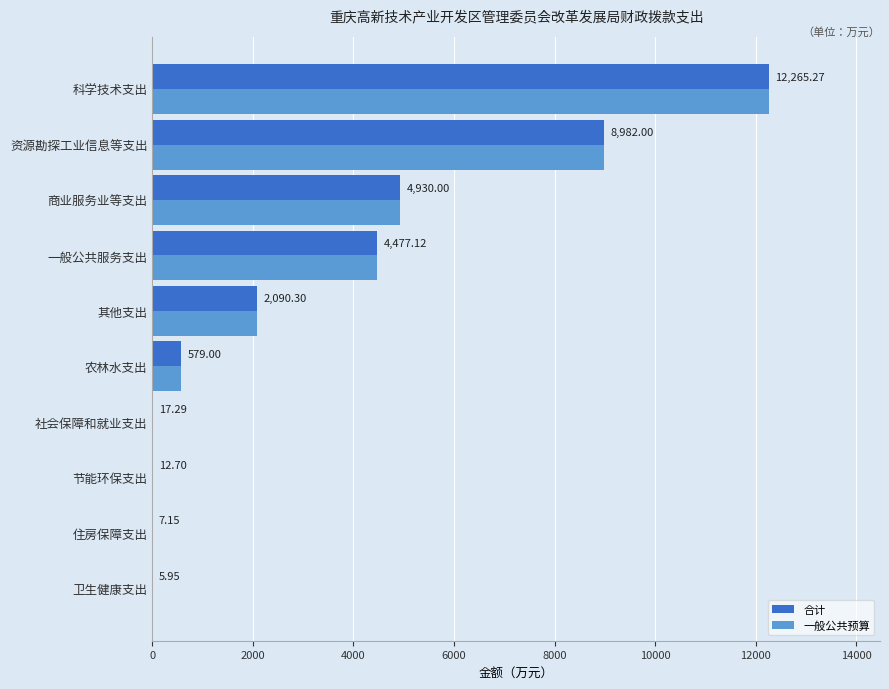

Which category has the highest value in the 一般公共预算 series?

科学技术支出